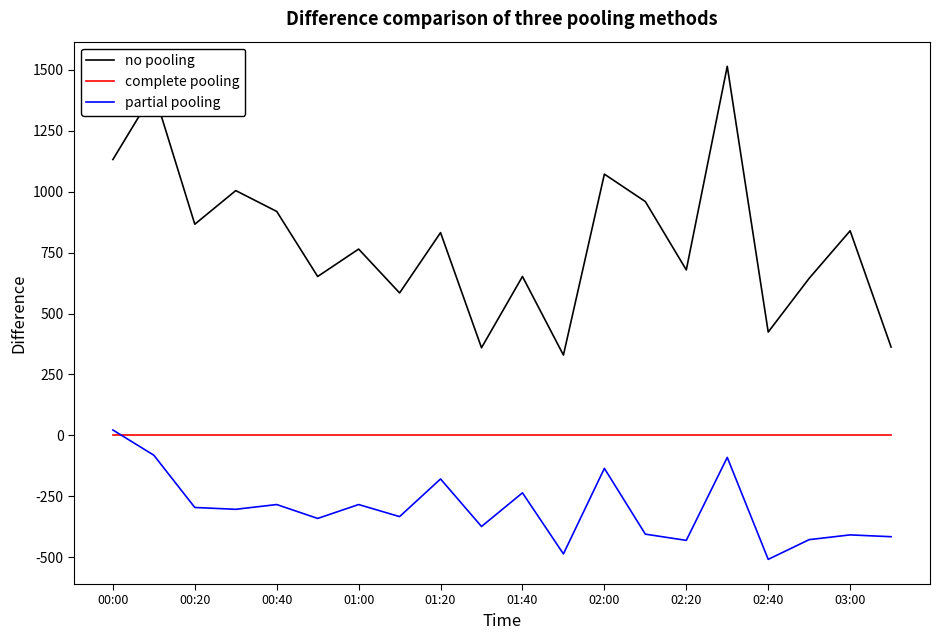

Is this an area chart (filled region under the line)?

No